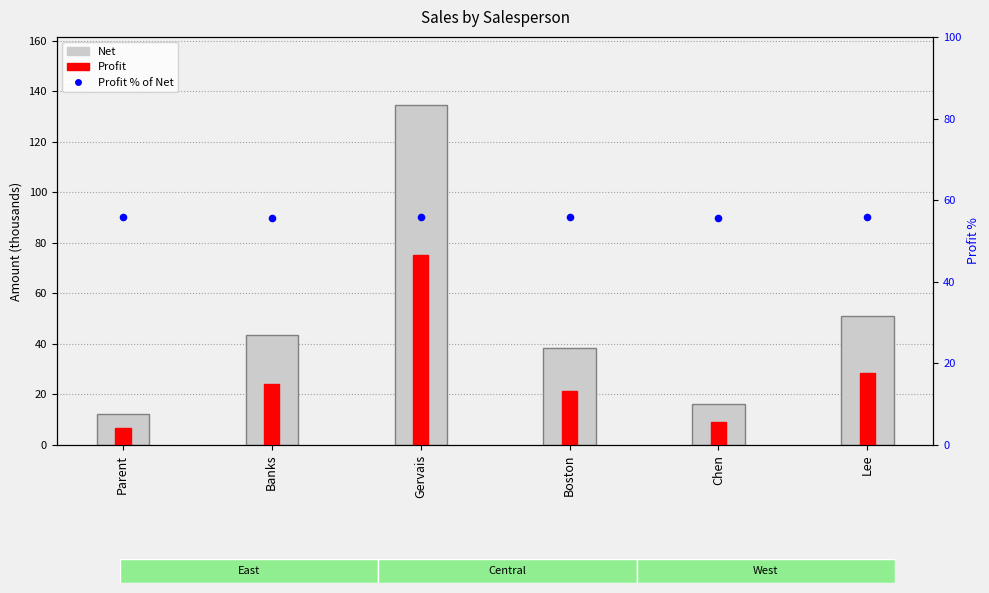

Which series has the largest total across all categories?

Profit % of Net